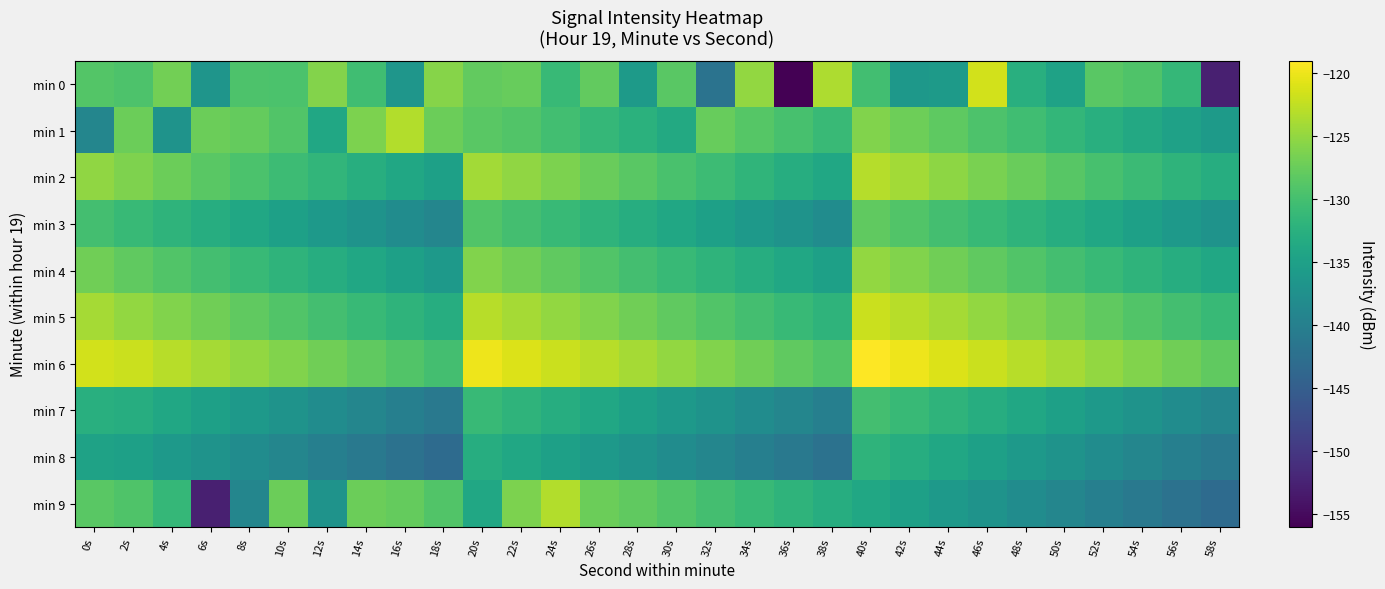

Which series has the largest range (max minus min)?

min 0